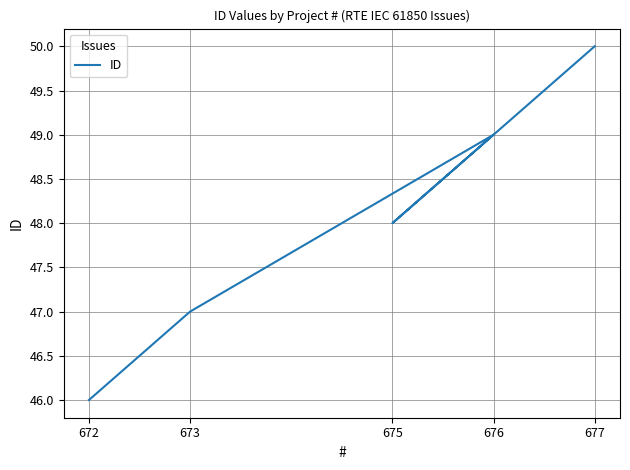

The value at 676 is 34. True or false?

False